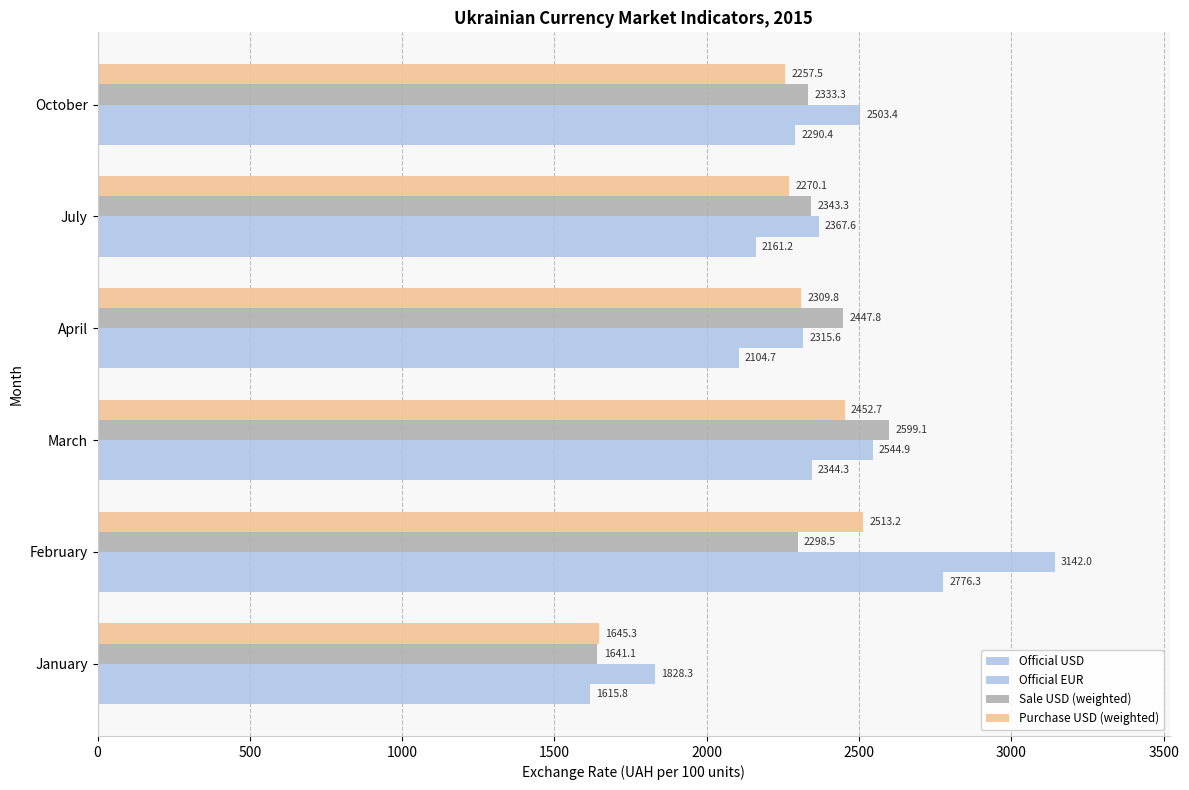

How many series are shown in this chart?

4